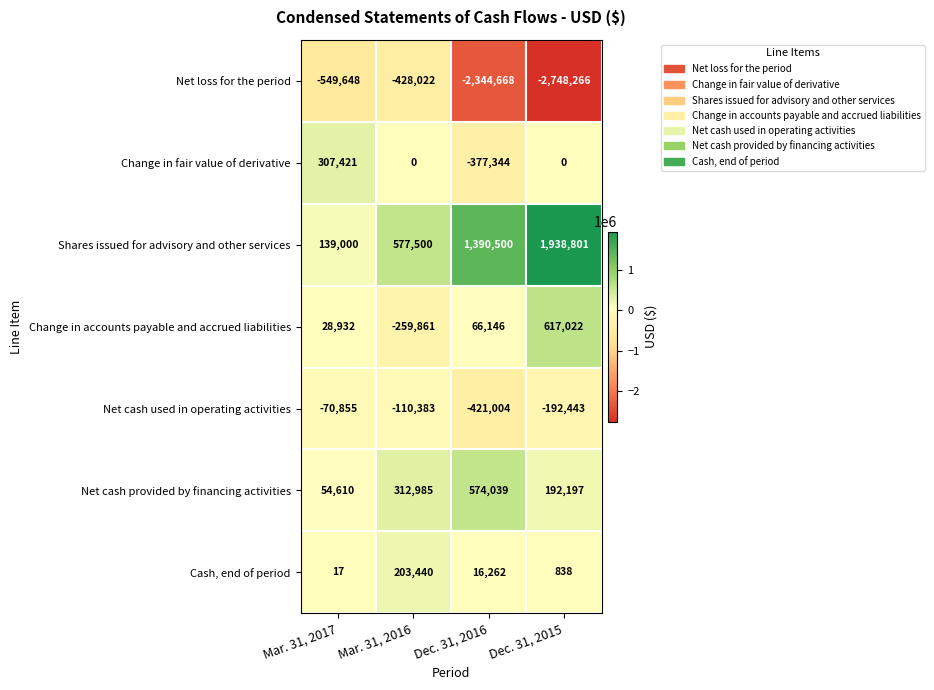

What is the total value across all series at Dec. 31, 2015?

-191851